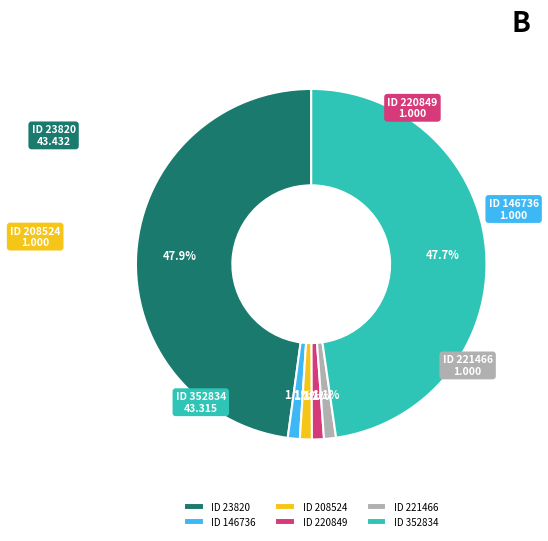

What is the smallest slice in the pie chart?

146736